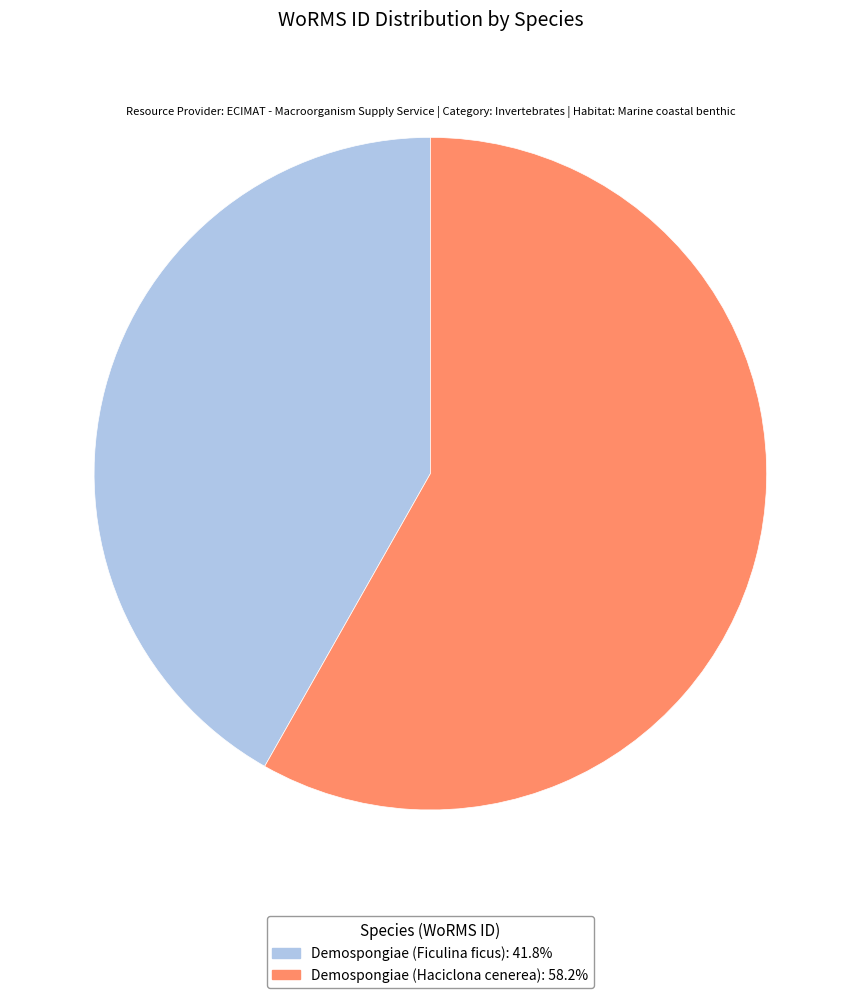

Rank the categories by value from lowest to highest.

Demospongiae (Ficulina ficus), Demospongiae (Haciclona cenerea)